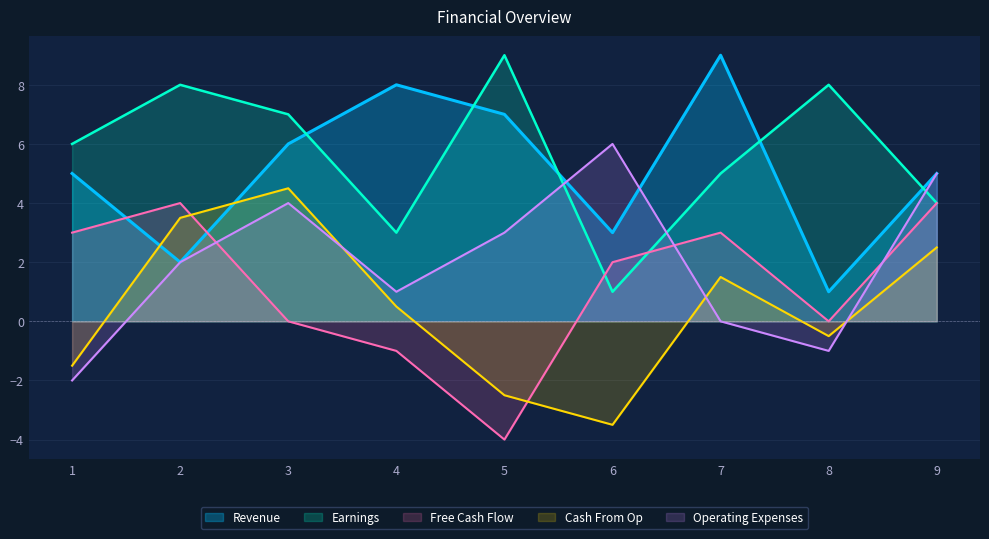

Which category has the highest value in the Earnings series?

5